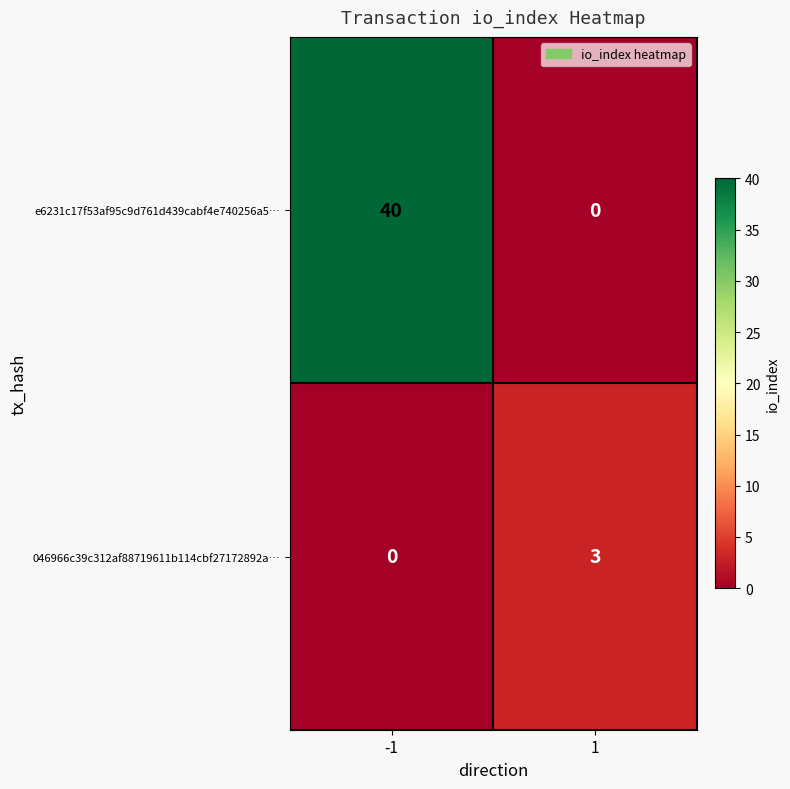

What is the greatest value displayed?

40